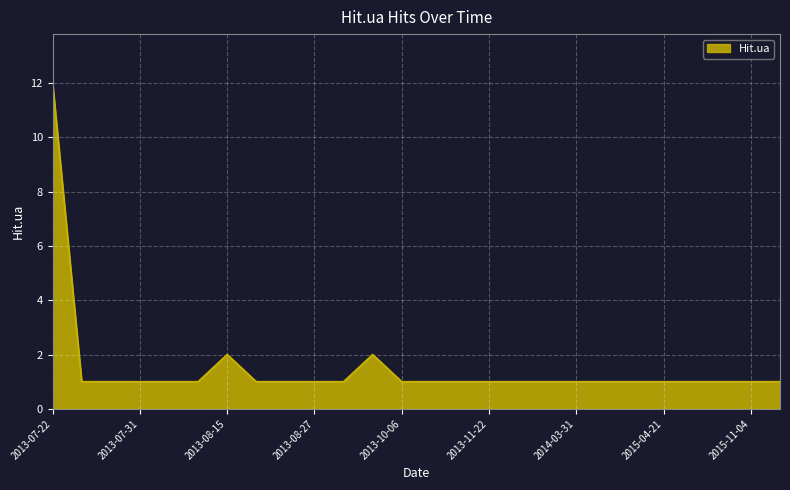

What is the minimum value shown in the chart?

1